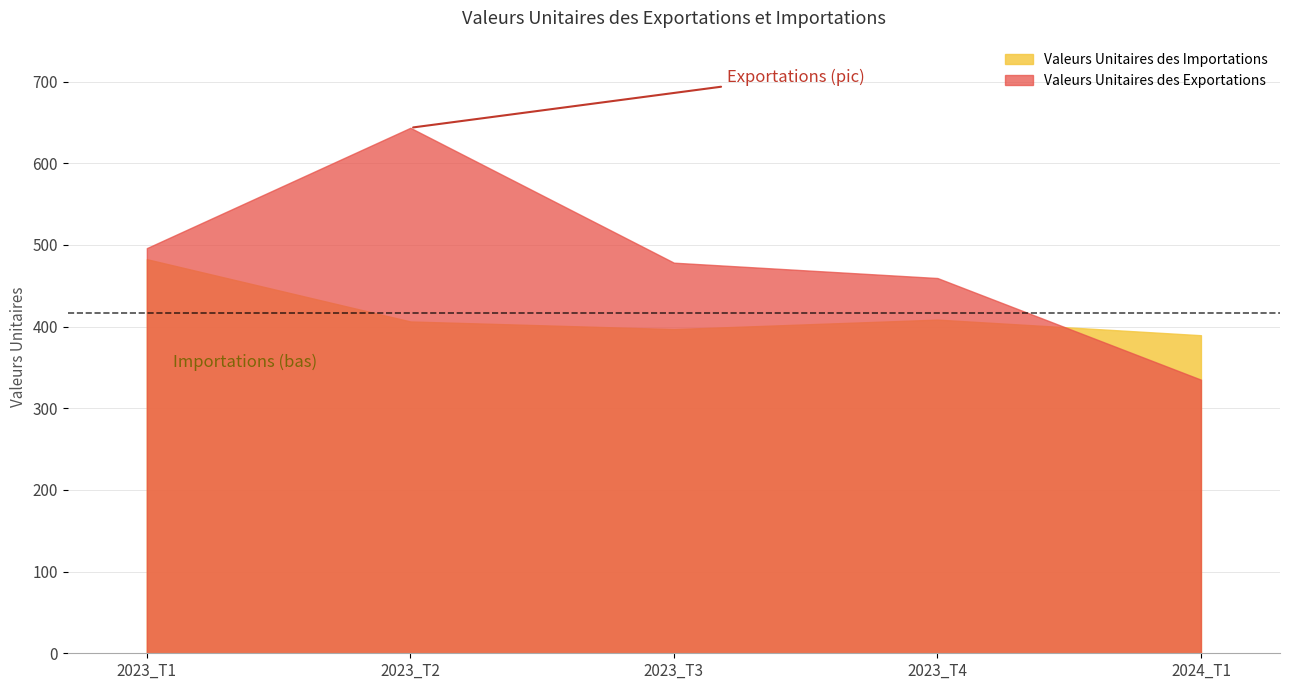

What is the difference between the highest and lowest values at 2023_T1?

13.5